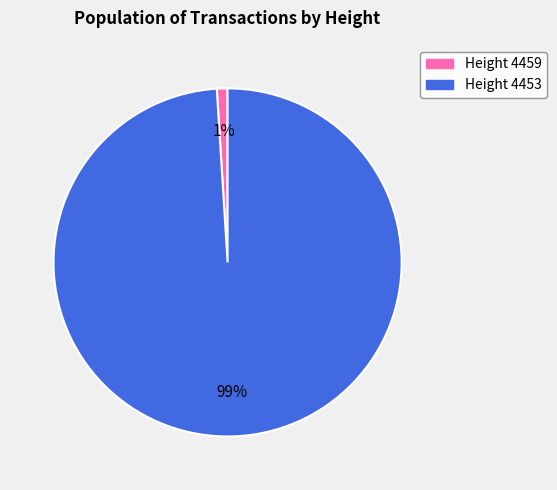

What is the largest slice in the pie chart?

Height 4453